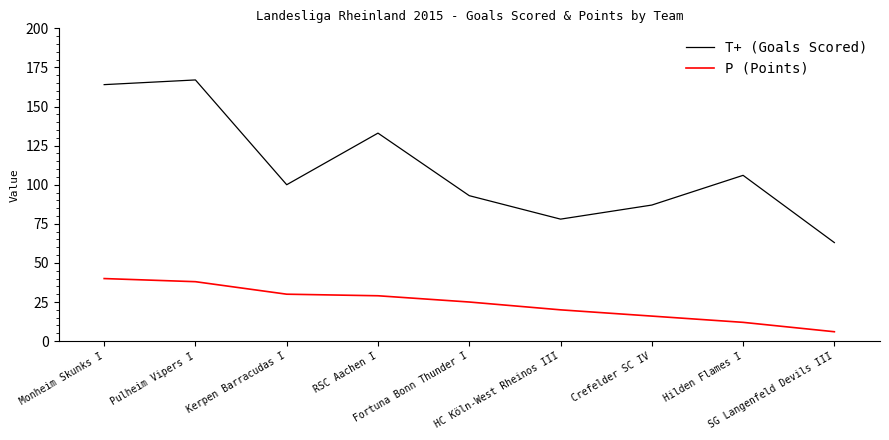

Which series has the widest spread of values?

T+ (Goals Scored)